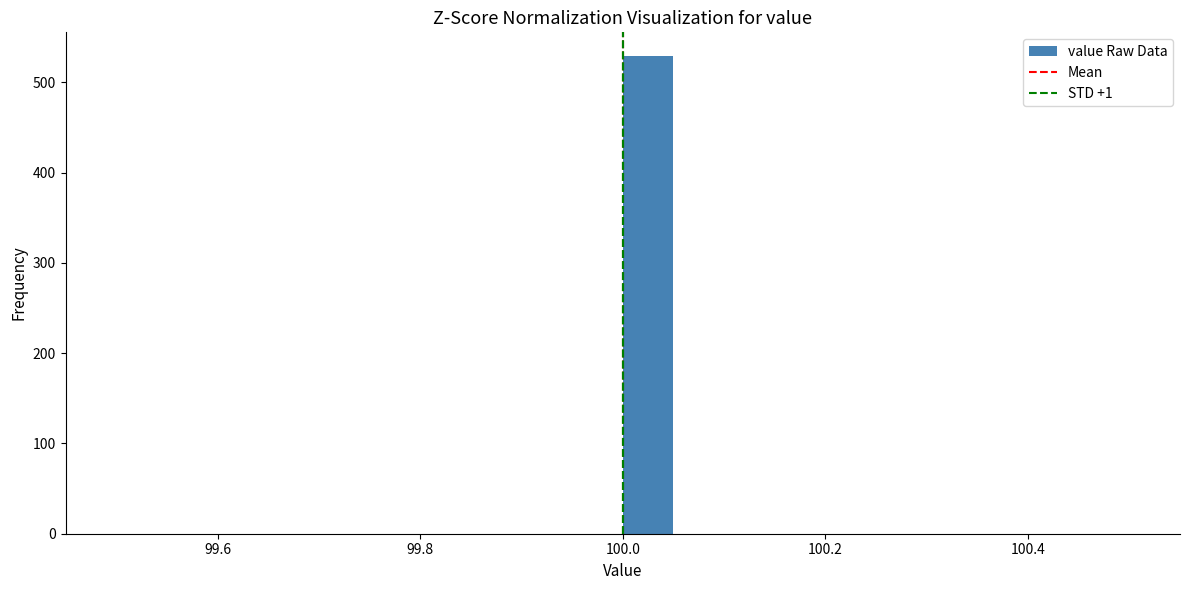

Around what value on the x-axis is the tallest bar? Give the approximate position of its centre, as read against the axis.

100.02